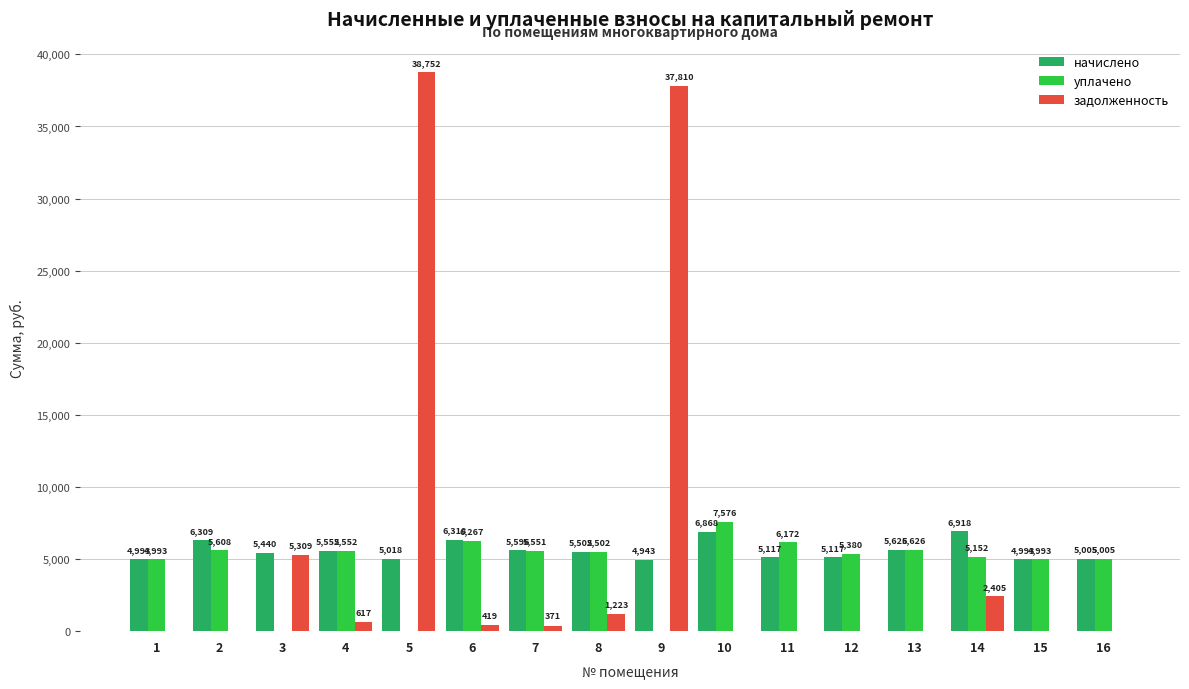

Which series changed the most between 3 and 14?

уплачено